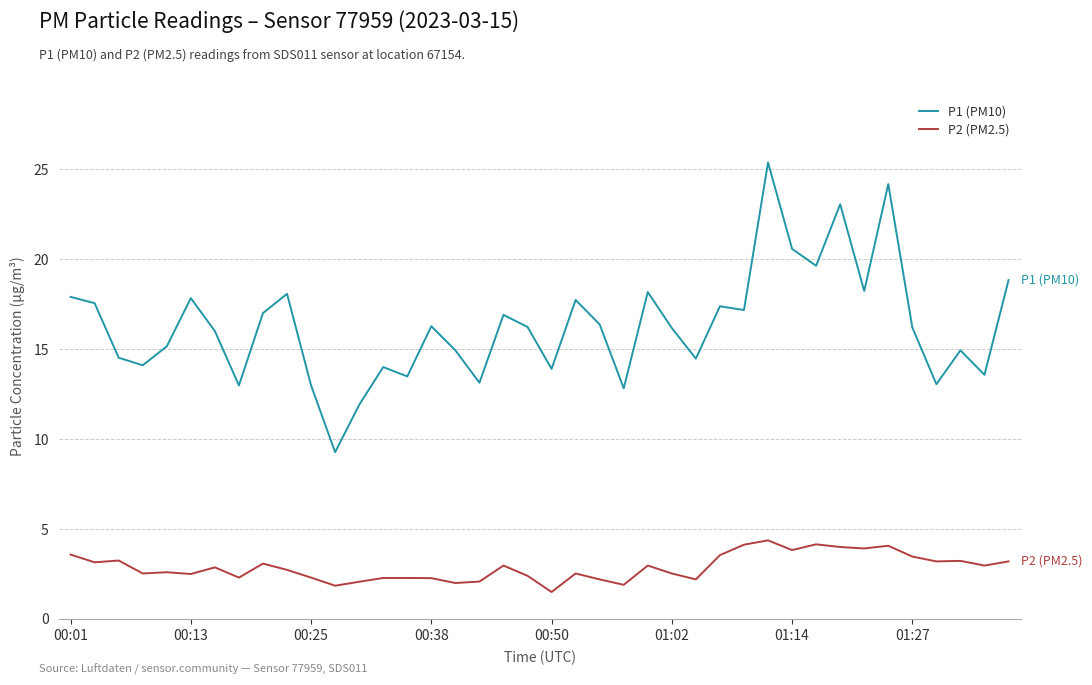

Which series has the widest spread of values?

P1 (PM10)